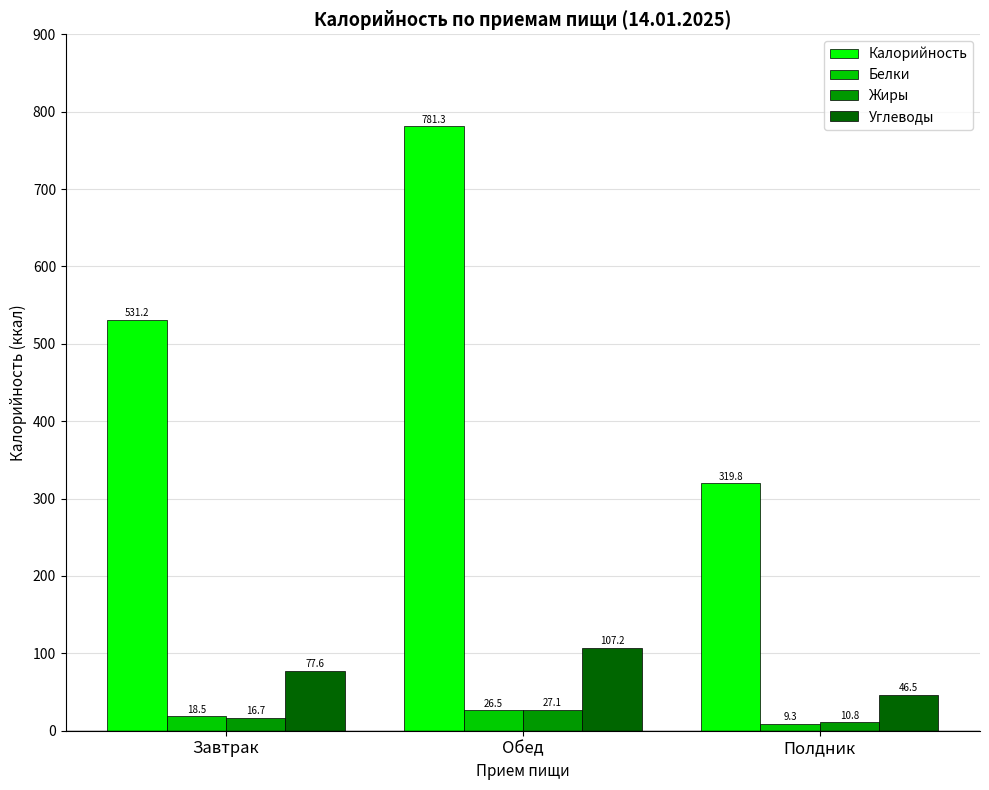

What is the average value of the Калорийность series?

544.1